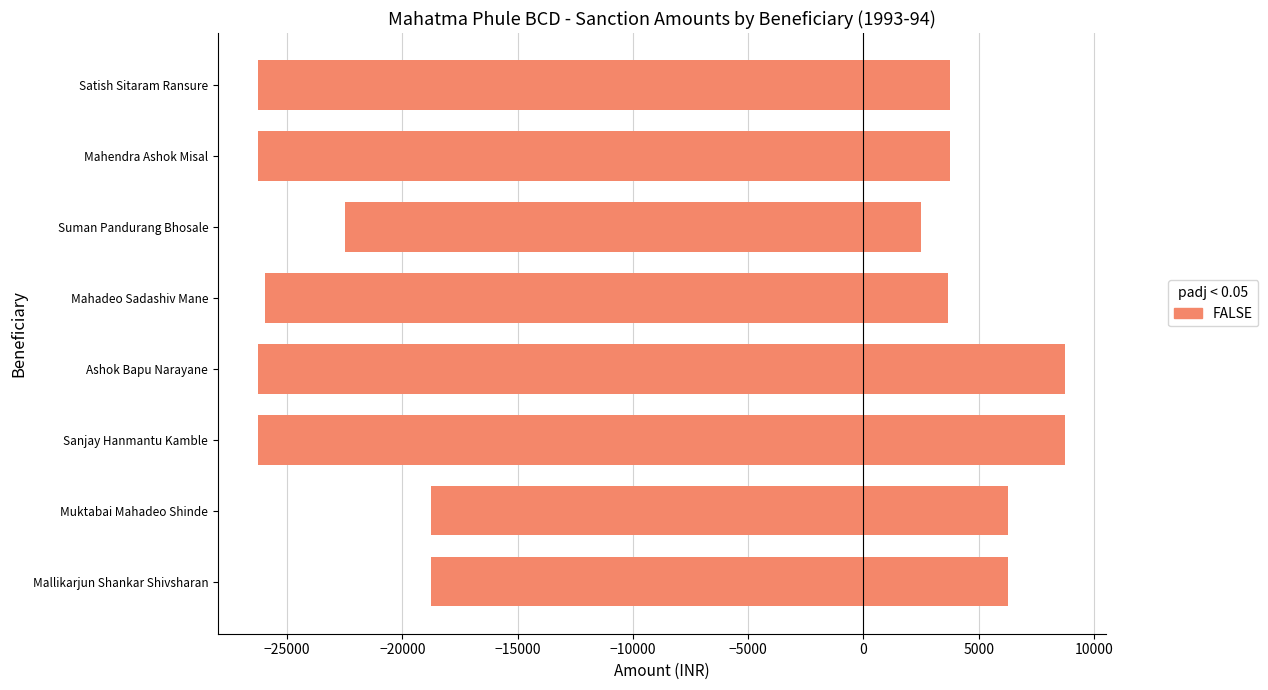

What is the total value across all series at Satish Sitaram Ransure?

-22500